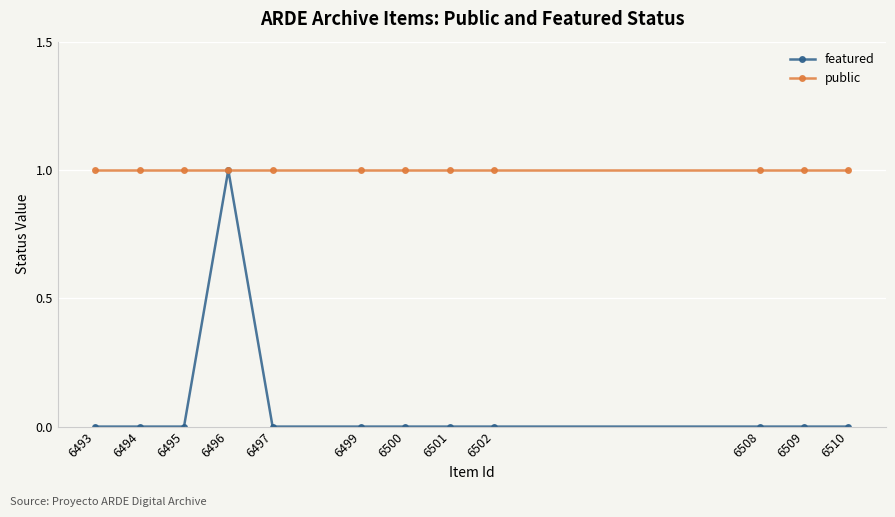

List the series in order of their overall mean, highest first.

public, featured